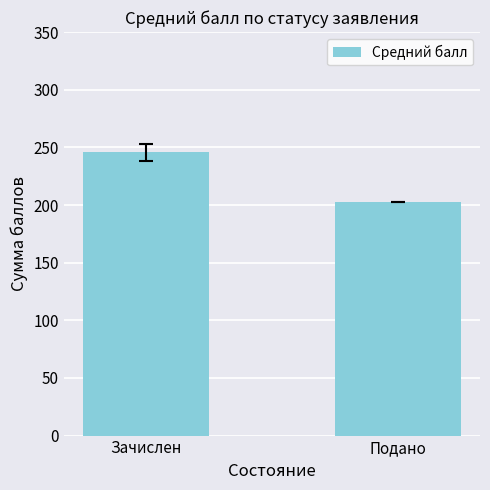

What is the minimum value shown in the chart?

203.0